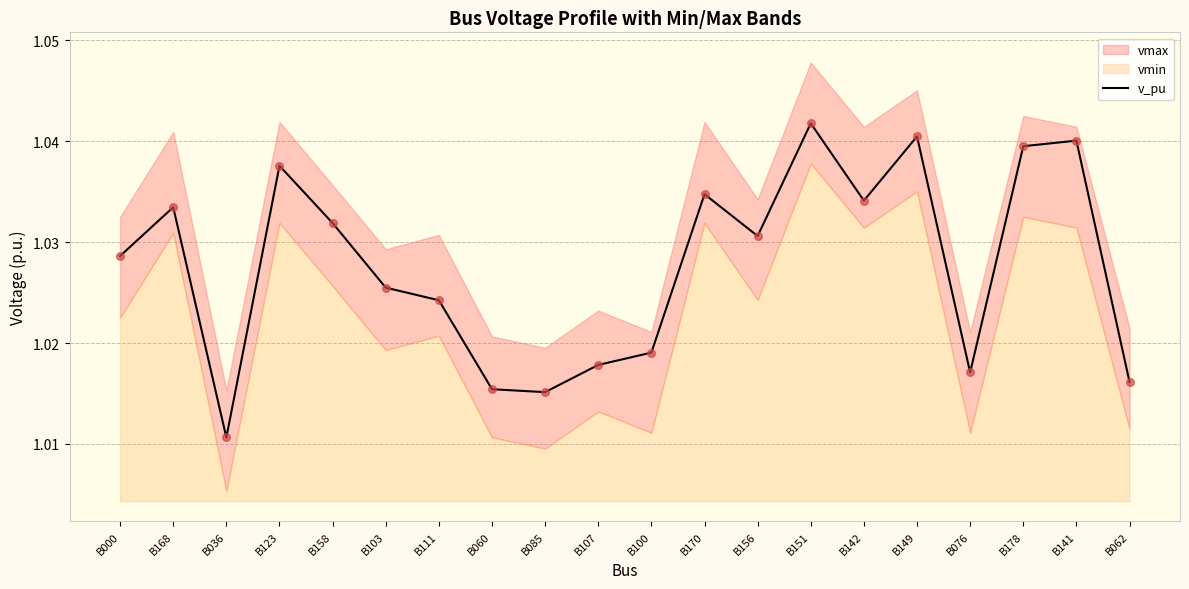

Approximately how many times larger is the value at B178 compared to B000?

1.0